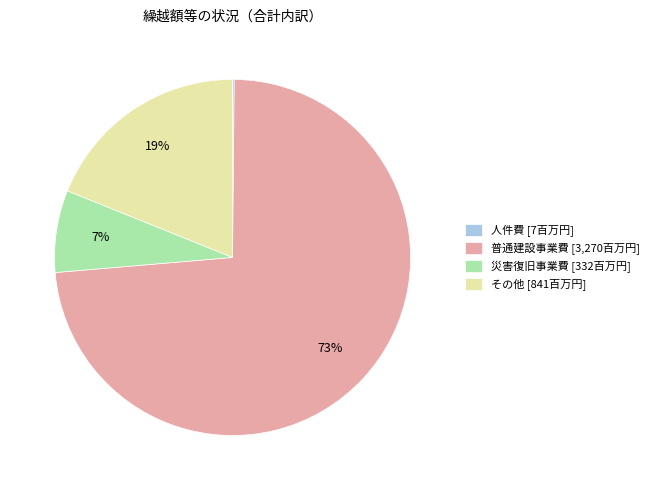

Between 普通建設事業費 [3,270百万円] and 災害復旧事業費 [332百万円], which is larger?

普通建設事業費 [3,270百万円]